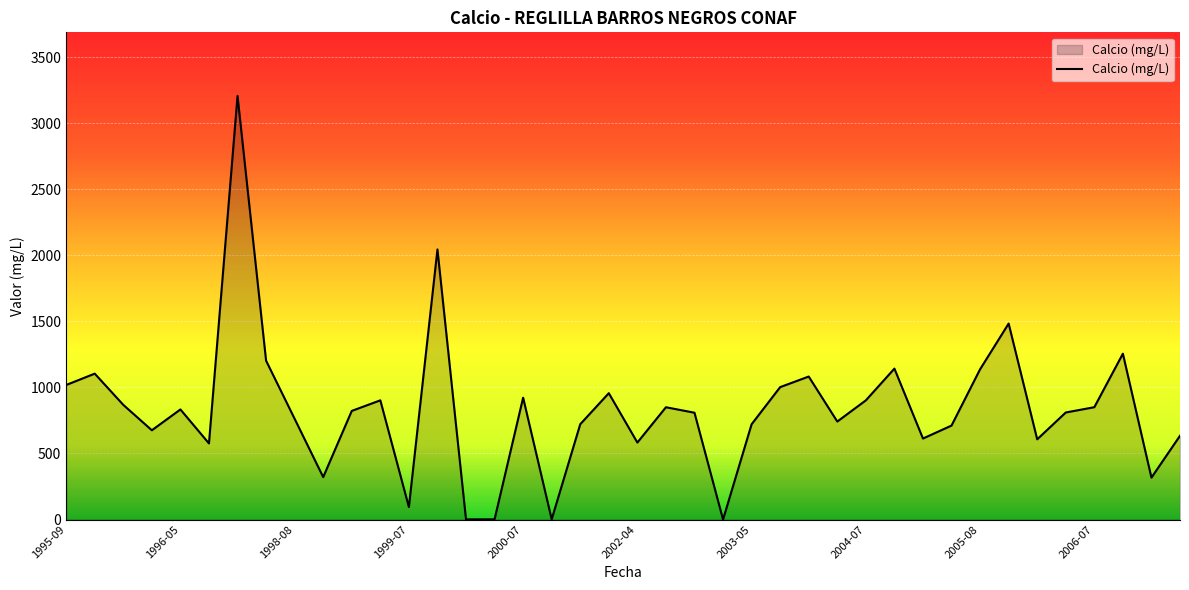

What is the greatest value displayed?

3206.0